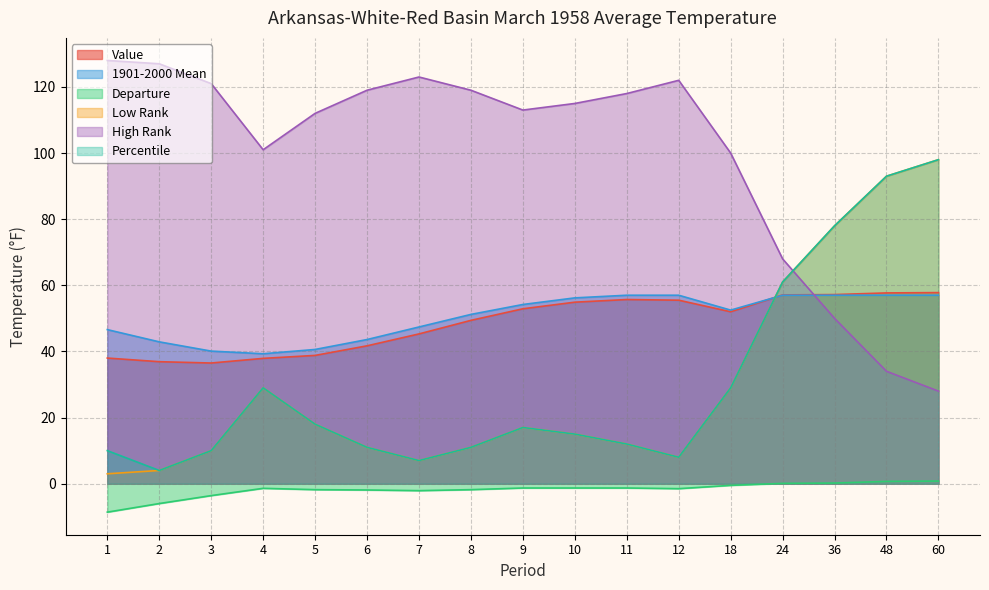

Does the chart have visible grid lines?

Yes